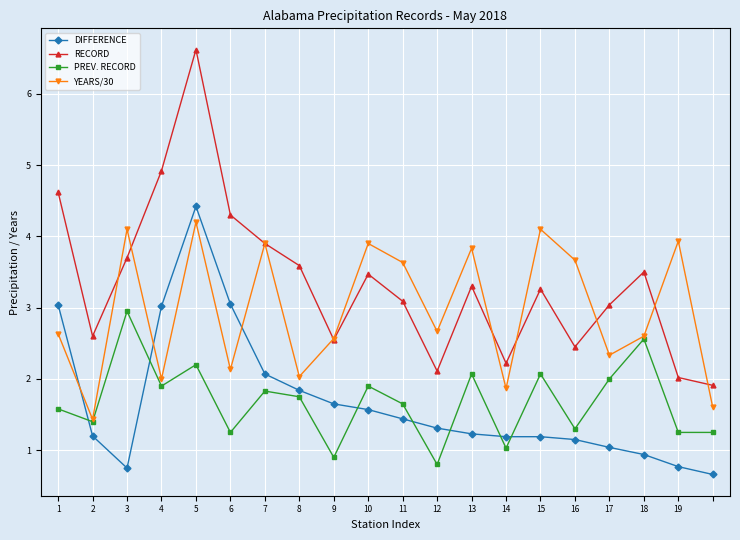

What is the minimum value shown in the chart?

0.7